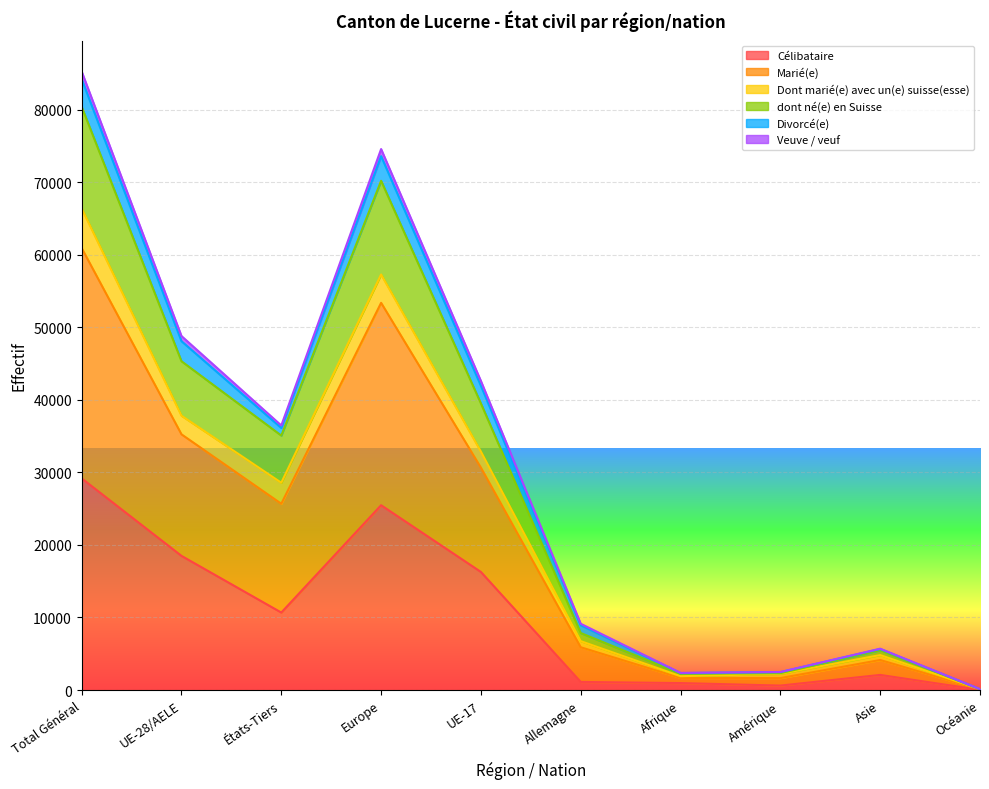

True or false: Célibataire and Veuve / veuf intersect in this chart.

False